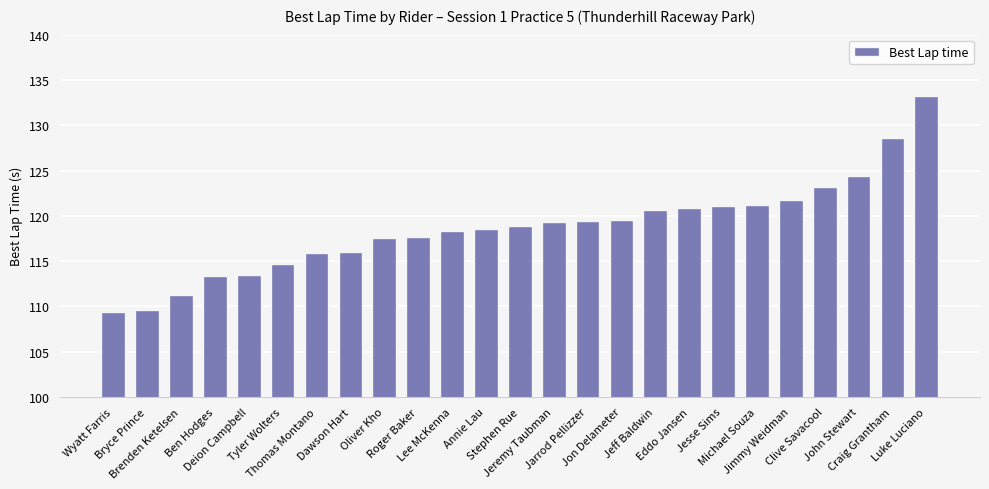

Where does the data first go above 118?

Lee McKenna